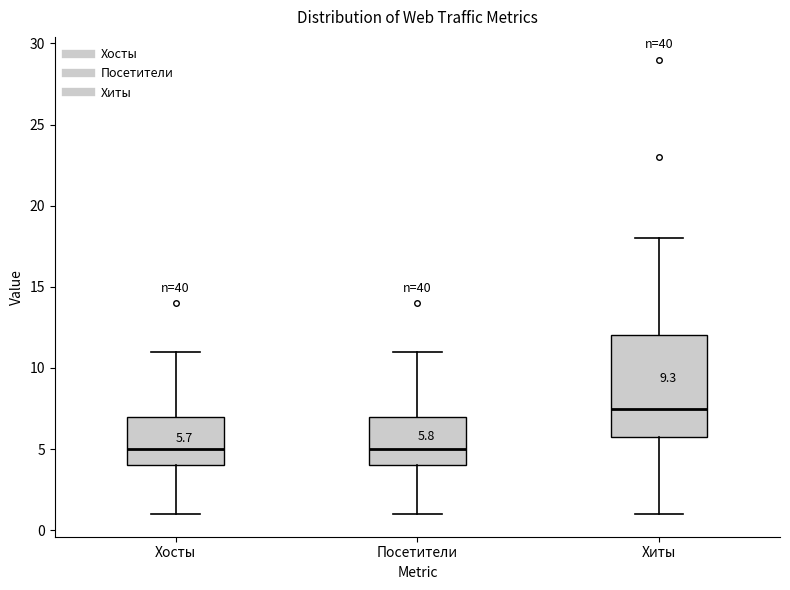

Which box is the tallest, from its lower edge to its upper edge?

Хиты